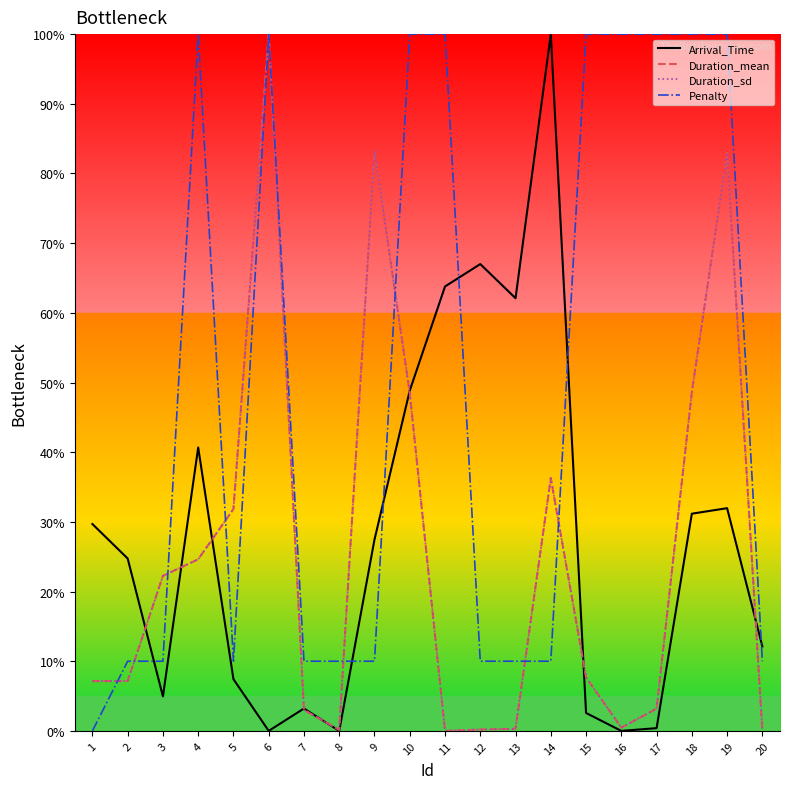

Where is Duration_sd nearest to the value 50?

18